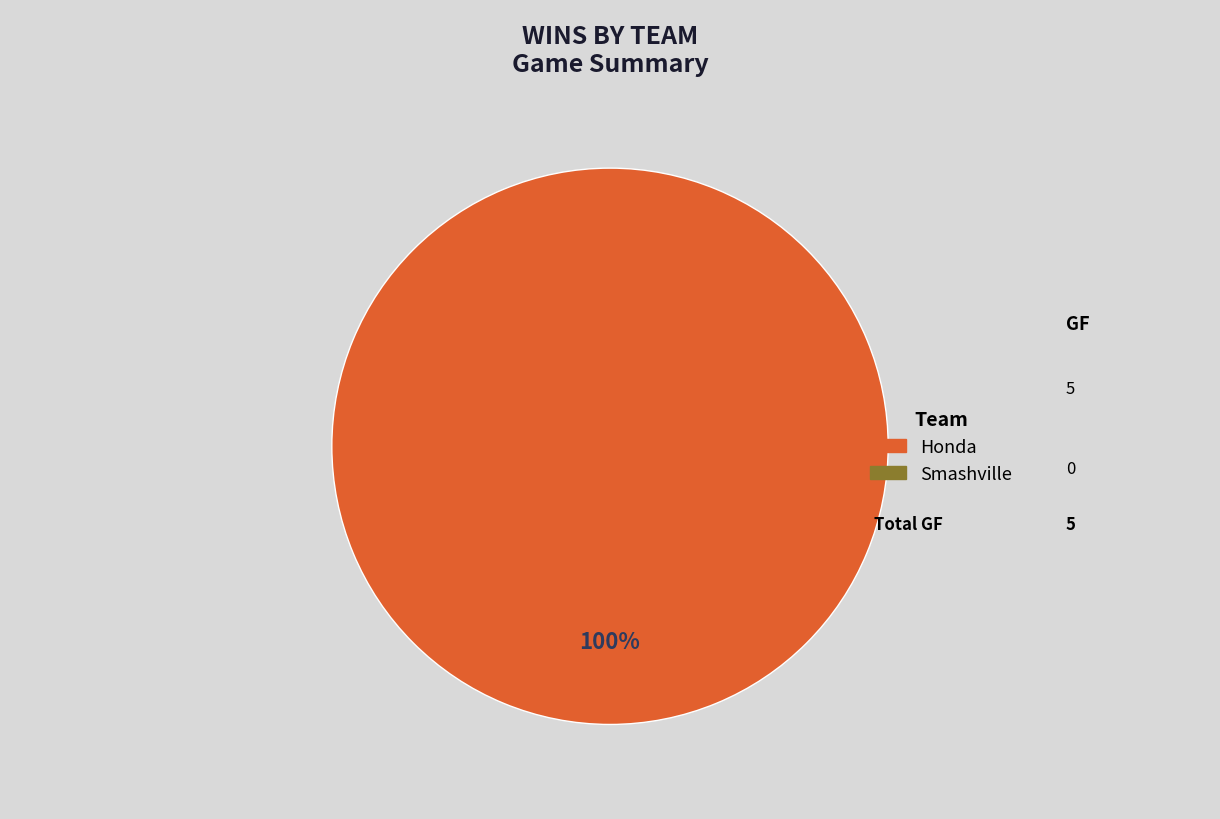

Which category accounts for the majority?

Honda